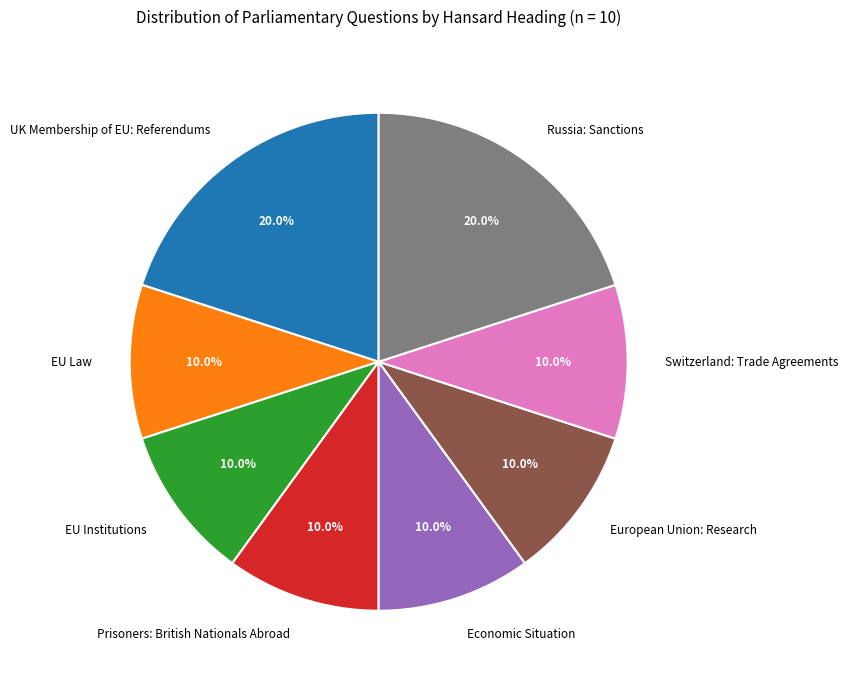

How many slices are in this pie chart?

8